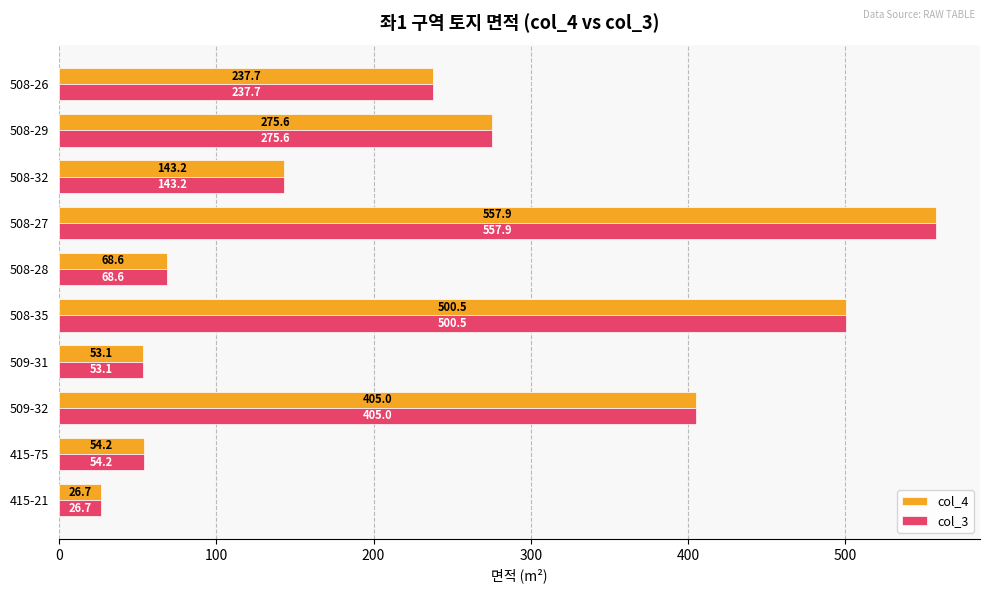

At how many categories does at least one series exceed 173?

5